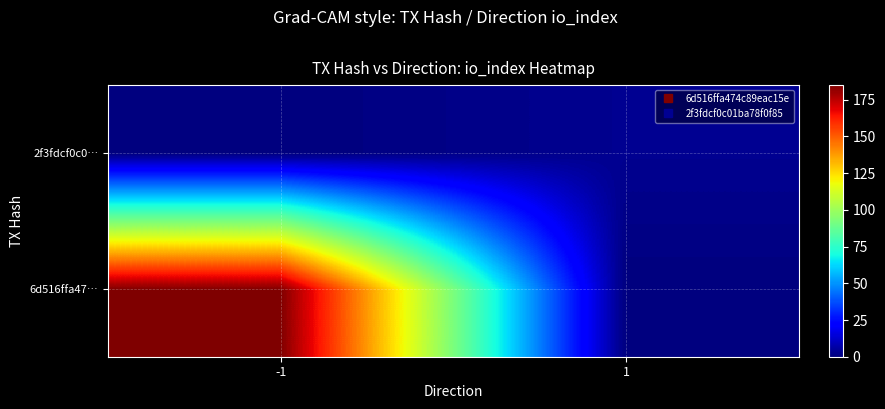

Rank the series at 1 from highest to lowest value.

2f3fdcf0c0…, 6d516ffa47…